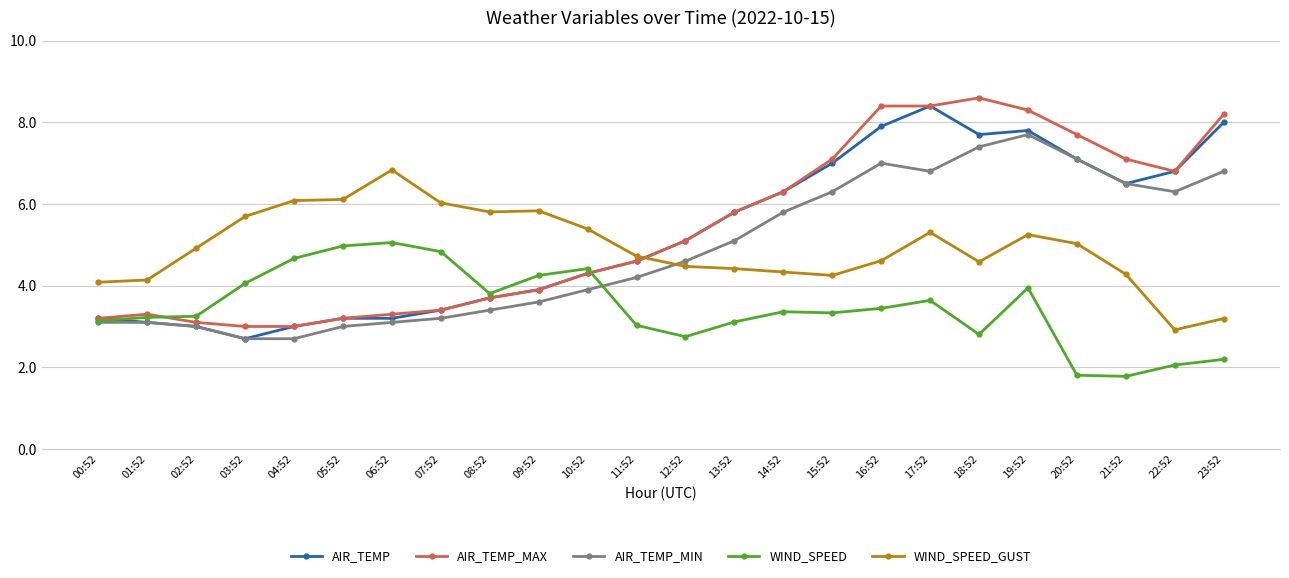

At which label is AIR_TEMP closest to 5?

12:52